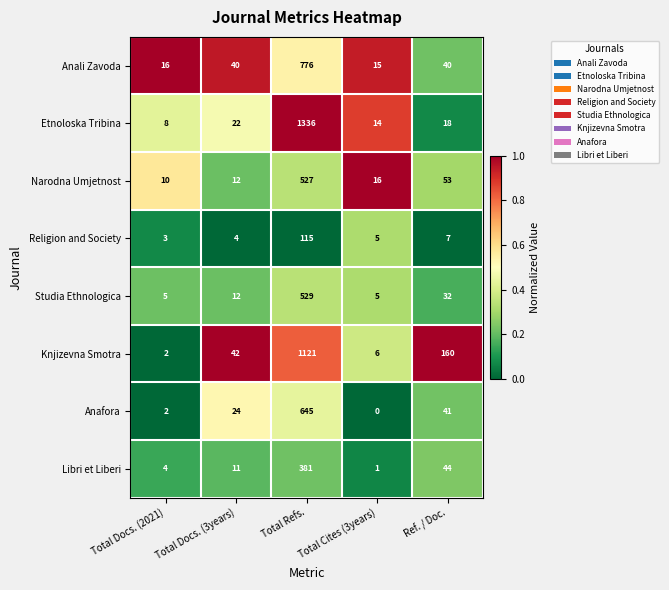

What is the maximum value for Knjizevna Smotra?

1121